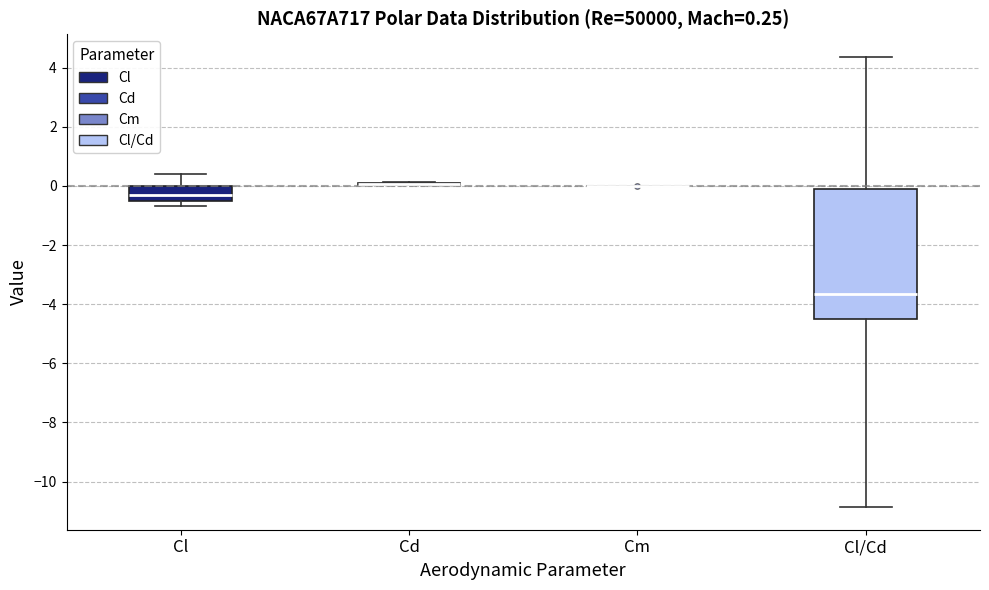

Which box is the tallest, from its lower edge to its upper edge?

Cl/Cd